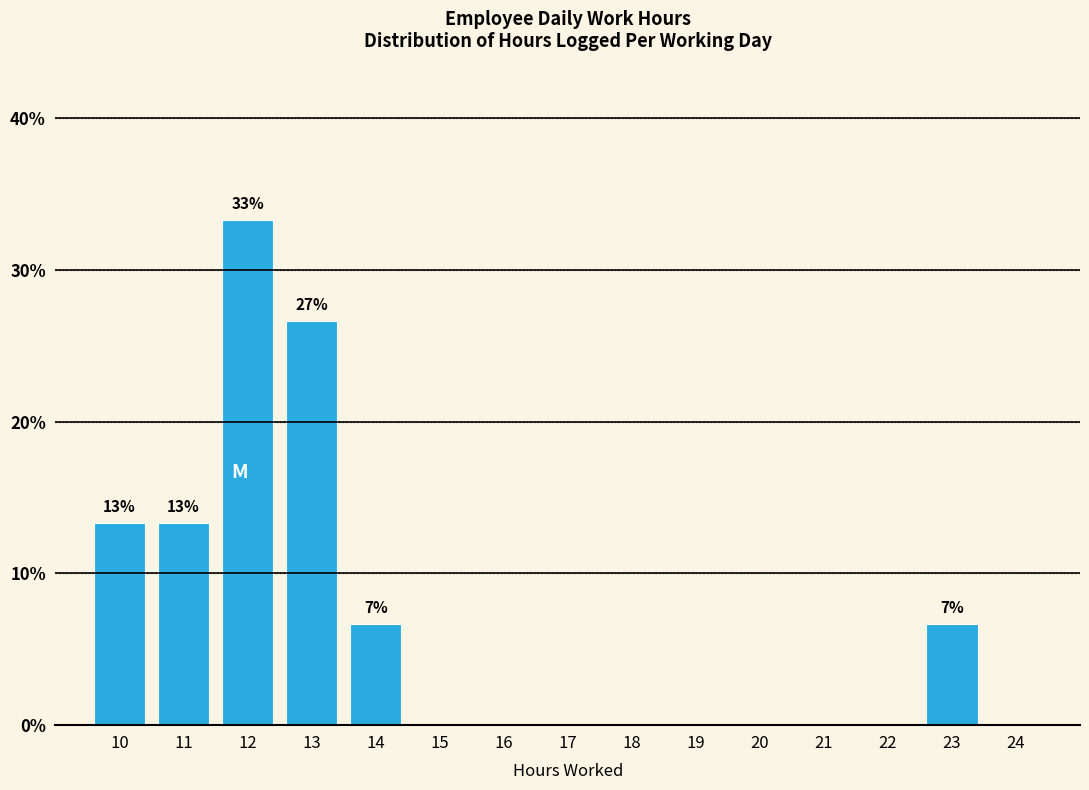

Reading left to right, transcribe all the data shown in this chart.

10=13.3	11=13.3	12=33.3	13=26.7	14=6.7	15=0.0	16=0.0	17=0.0	18=0.0	19=0.0	20=0.0	21=0.0	22=0.0	23=6.7	24=0.0